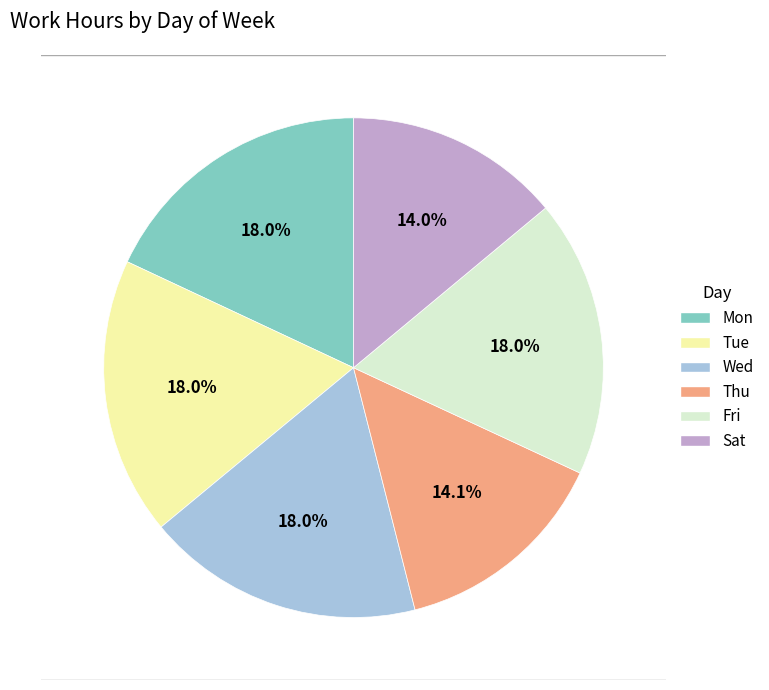

To the nearest percent, what percentage of the pie is Wed?

18%